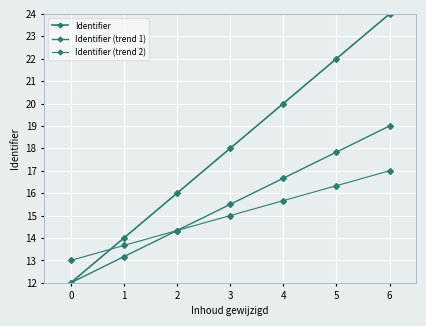

True or false: Identifier (trend 1) has a value of 17.8 at 5.

True